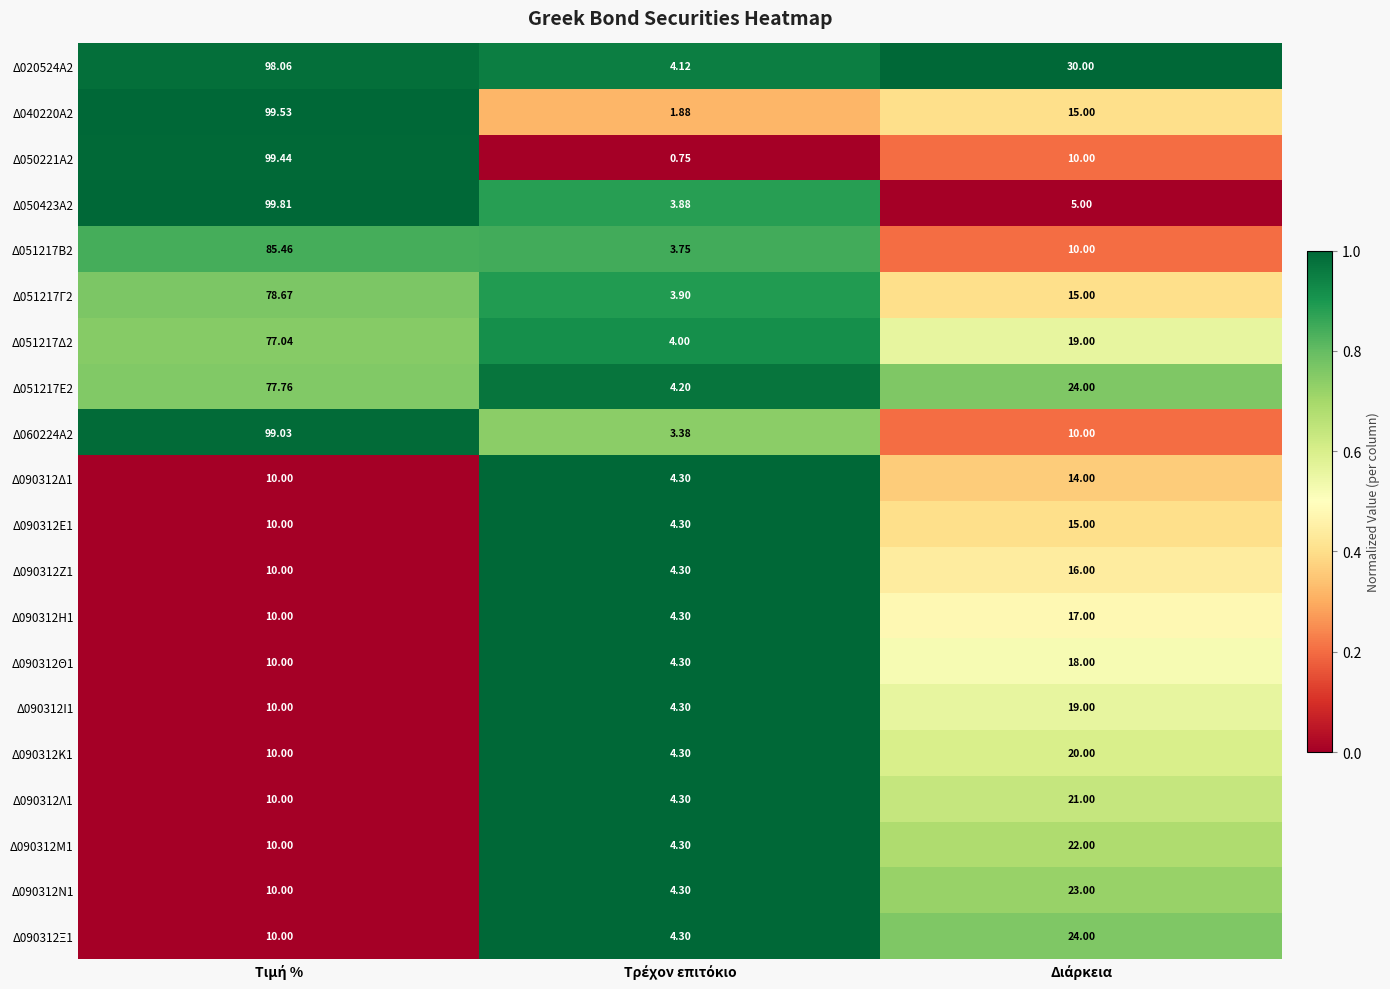

Reading left to right, list all the values displayed in this chart.

Δ020524Α2: Τιμή %=98.1	Τρέχον επιτόκιο=4.1	Διάρκεια=30.0
Δ040220Α2: Τιμή %=99.5	Τρέχον επιτόκιο=1.9	Διάρκεια=15.0
Δ050221Α2: Τιμή %=99.4	Τρέχον επιτόκιο=0.8	Διάρκεια=10.0
Δ050423Α2: Τιμή %=99.8	Τρέχον επιτόκιο=3.9	Διάρκεια=5.0
Δ051217Β2: Τιμή %=85.5	Τρέχον επιτόκιο=3.8	Διάρκεια=10.0
Δ051217Γ2: Τιμή %=78.7	Τρέχον επιτόκιο=3.9	Διάρκεια=15.0
Δ051217Δ2: Τιμή %=77.0	Τρέχον επιτόκιο=4.0	Διάρκεια=19.0
Δ051217Ε2: Τιμή %=77.8	Τρέχον επιτόκιο=4.2	Διάρκεια=24.0
Δ060224Α2: Τιμή %=99.0	Τρέχον επιτόκιο=3.4	Διάρκεια=10.0
Δ090312Δ1: Τιμή %=10.0	Τρέχον επιτόκιο=4.3	Διάρκεια=14.0
Δ090312Ε1: Τιμή %=10.0	Τρέχον επιτόκιο=4.3	Διάρκεια=15.0
Δ090312Ζ1: Τιμή %=10.0	Τρέχον επιτόκιο=4.3	Διάρκεια=16.0
Δ090312Η1: Τιμή %=10.0	Τρέχον επιτόκιο=4.3	Διάρκεια=17.0
Δ090312Θ1: Τιμή %=10.0	Τρέχον επιτόκιο=4.3	Διάρκεια=18.0
Δ090312Ι1: Τιμή %=10.0	Τρέχον επιτόκιο=4.3	Διάρκεια=19.0
Δ090312Κ1: Τιμή %=10.0	Τρέχον επιτόκιο=4.3	Διάρκεια=20.0
Δ090312Λ1: Τιμή %=10.0	Τρέχον επιτόκιο=4.3	Διάρκεια=21.0
Δ090312Μ1: Τιμή %=10.0	Τρέχον επιτόκιο=4.3	Διάρκεια=22.0
Δ090312Ν1: Τιμή %=10.0	Τρέχον επιτόκιο=4.3	Διάρκεια=23.0
Δ090312Ξ1: Τιμή %=10.0	Τρέχον επιτόκιο=4.3	Διάρκεια=24.0